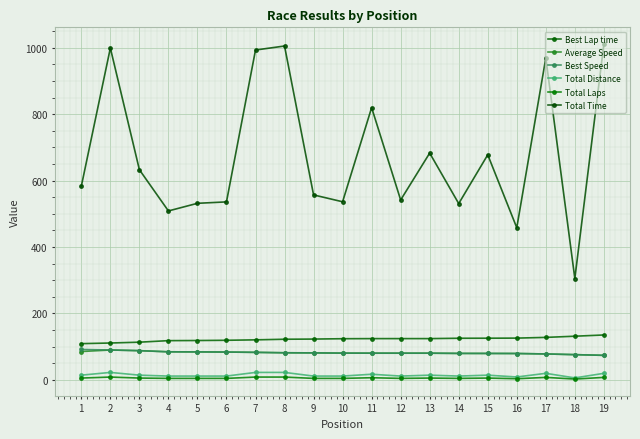

What is the value of the Best Speed point at the 7th from the left?

82.4